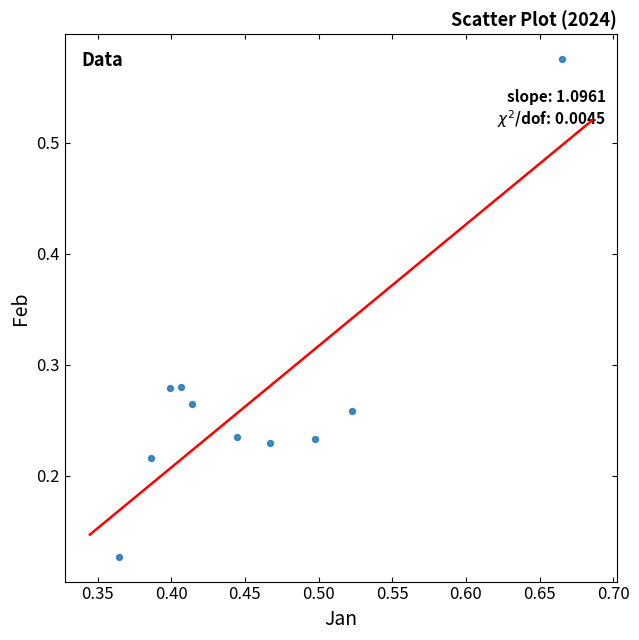

What is the range of Y values (max minus min)?

0.4